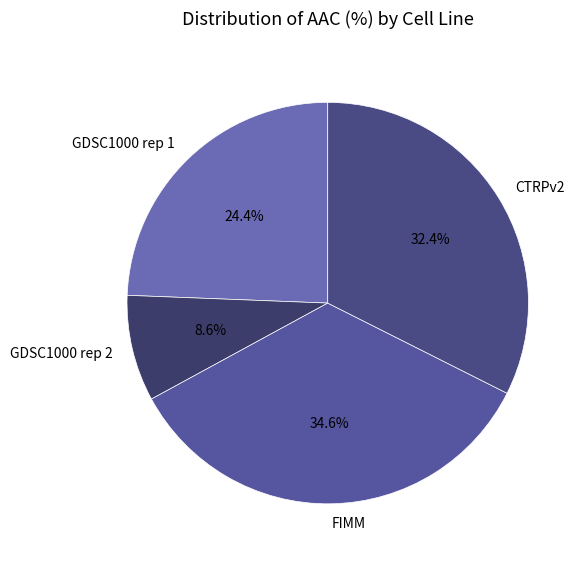

Combined, do FIMM and CTRPv2 account for over 50%?

Yes